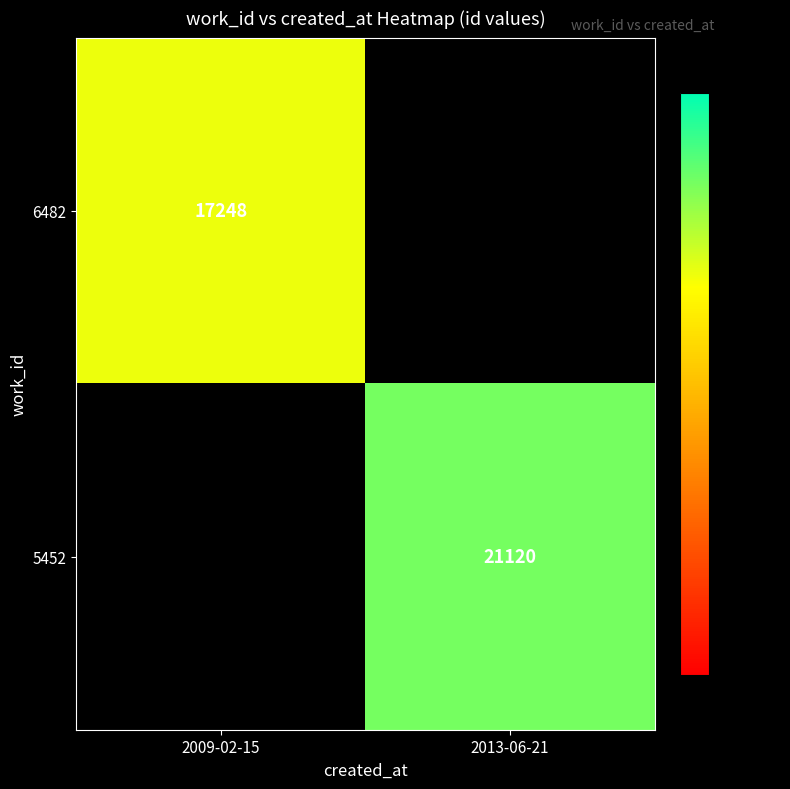

What is the smallest value displayed?

17248.0